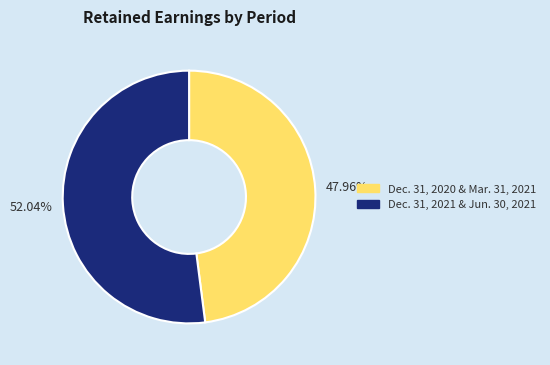

Do Dec. 31, 2020 & Mar. 31, 2021 and Dec. 31, 2021 & Jun. 30, 2021 together represent more than half of the pie?

Yes